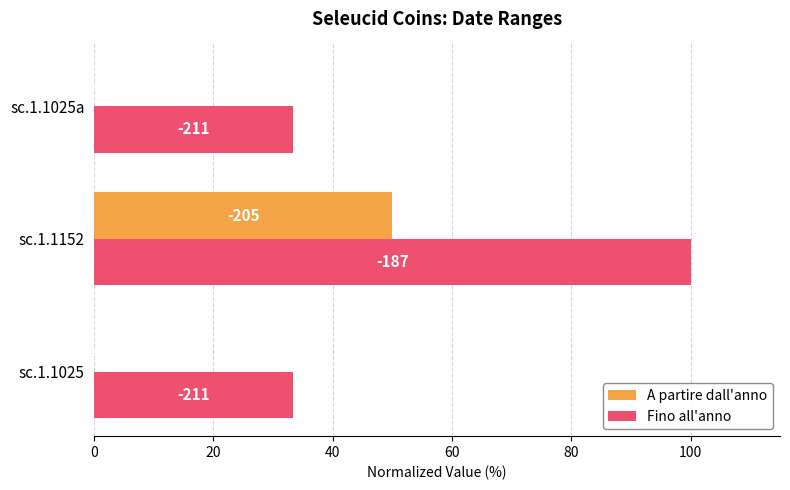

What are all the series names shown in the legend?

A partire dall'anno, Fino all'anno